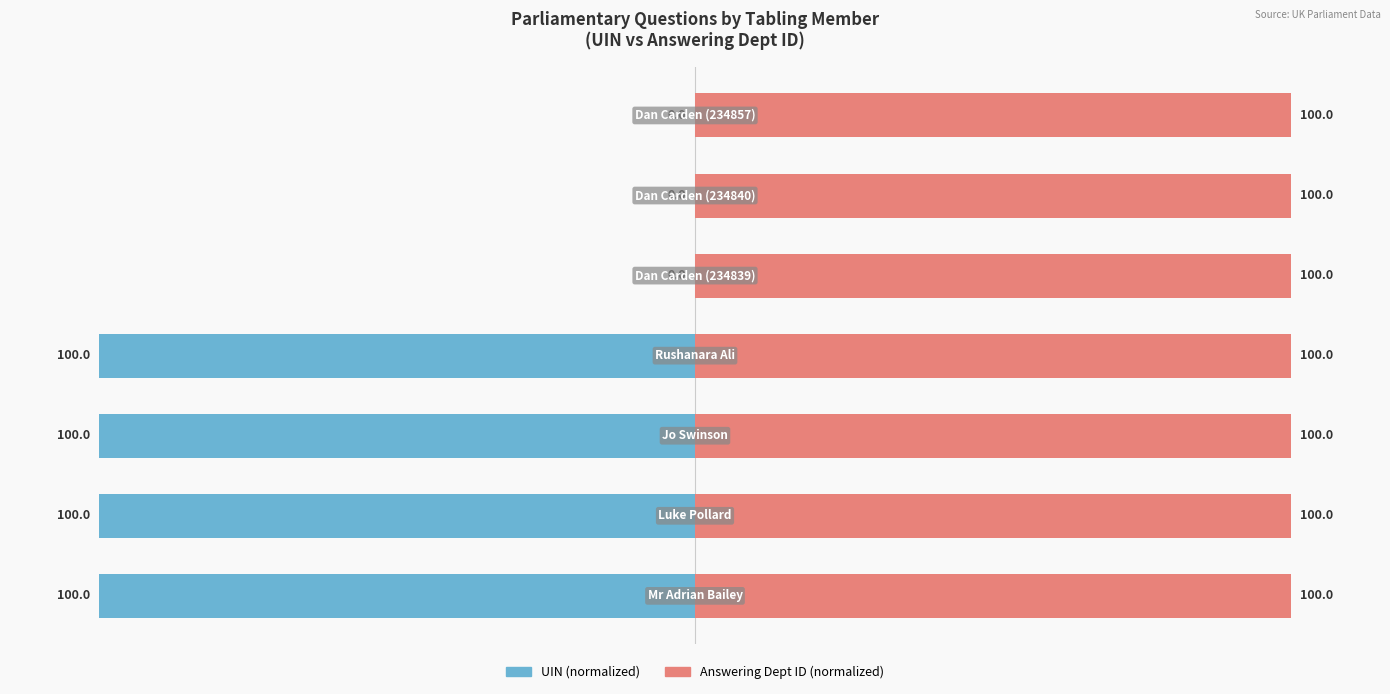

The UIN (normalized) series shows -100.0 at 3. True or false?

True